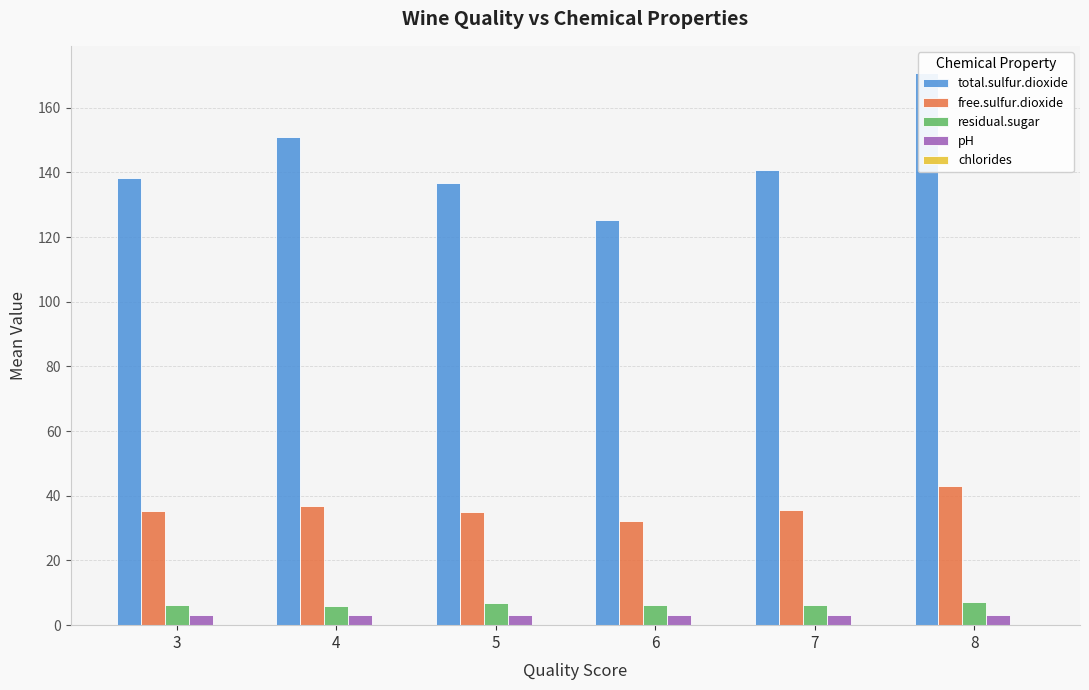

How many series are shown in this chart?

5